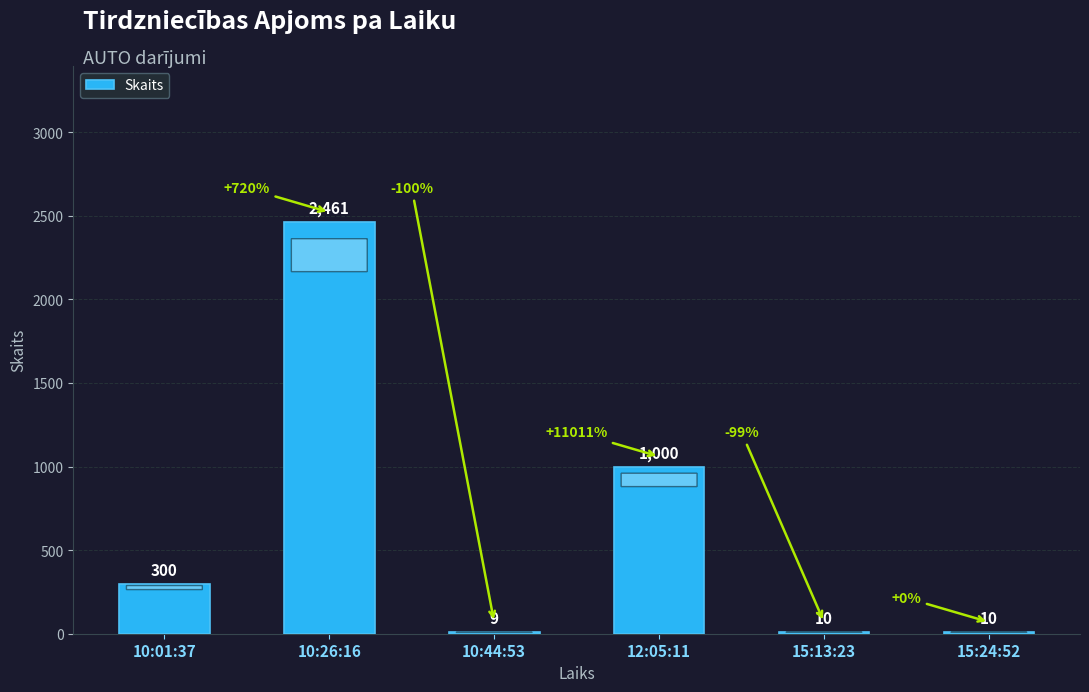

Read the value at 10:26:16, to the nearest 50.

2450